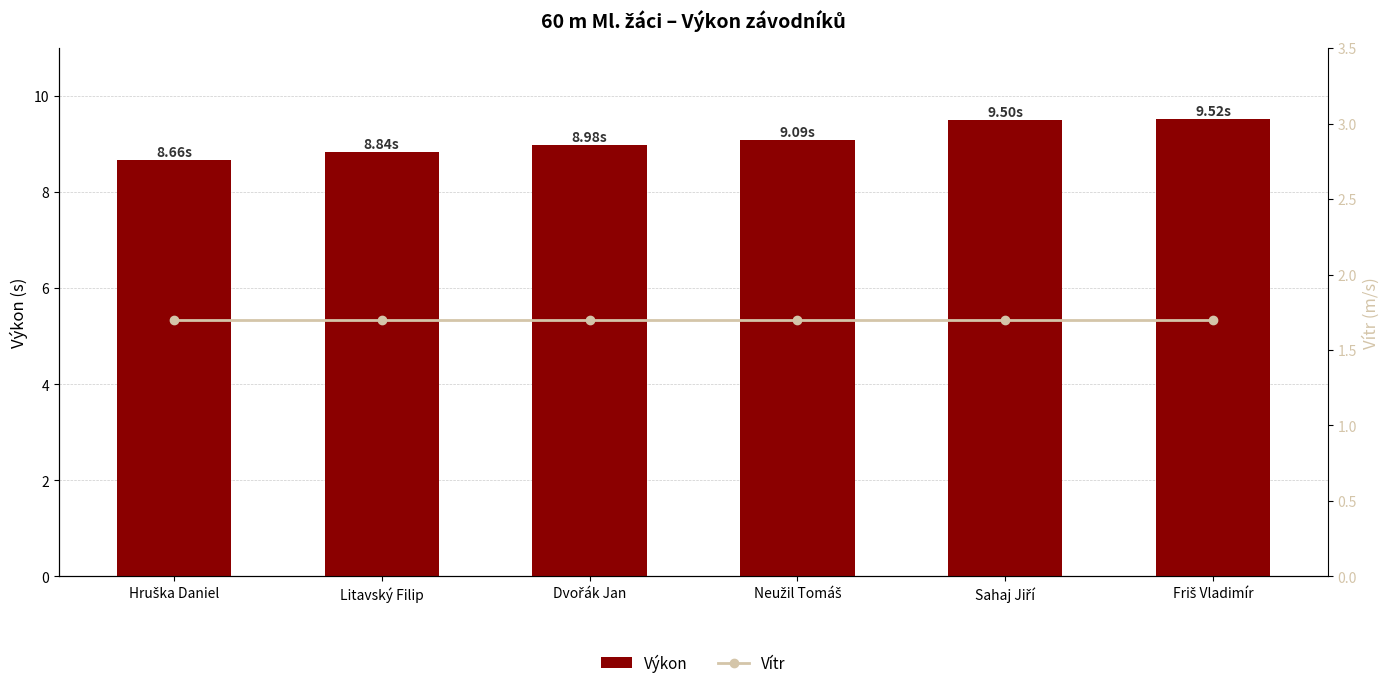

Which category has the highest value across all series?

Friš Vladimír